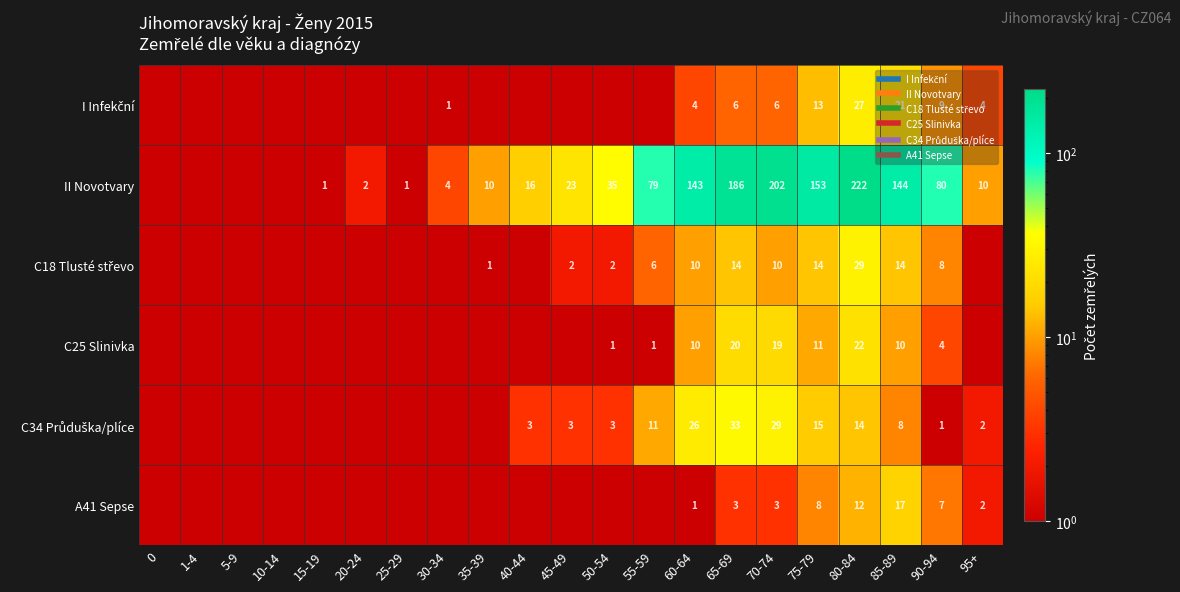

Count the number of categories in the chart.

21